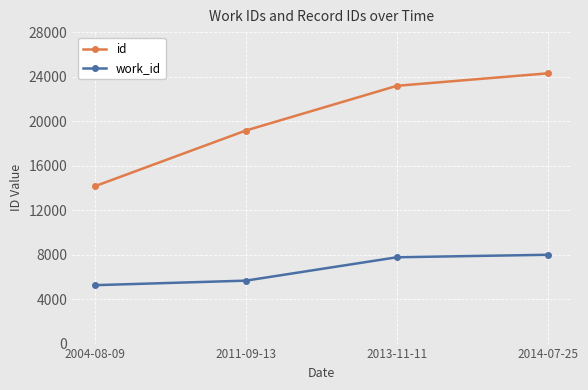

What is the sum of the id values at 2014-07-25 and 2013-11-11?

47470